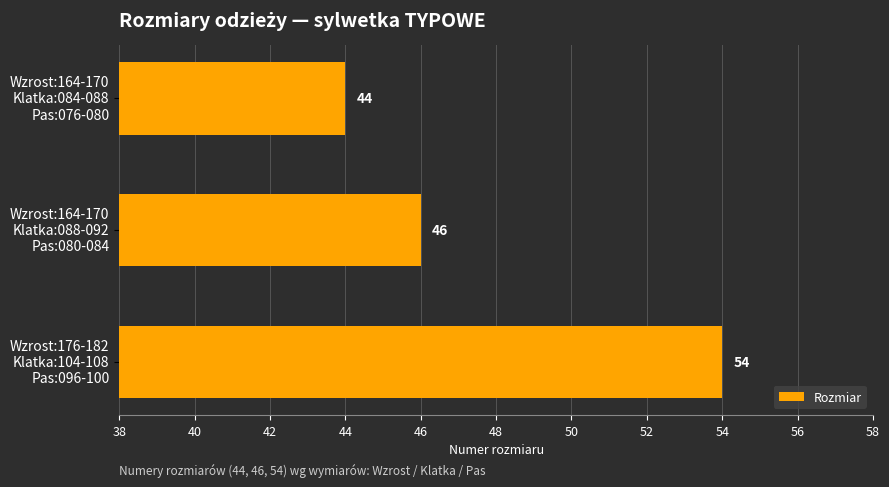

Reading top to bottom, what are all the values shown in this chart?

44	46	54